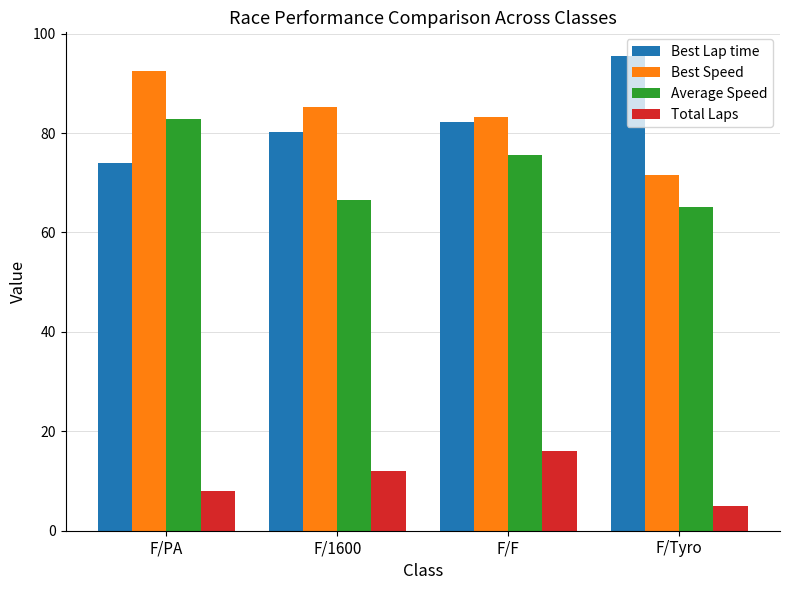

Is the value of Total Laps at F/PA greater than the value of Best Speed at F/F?

No